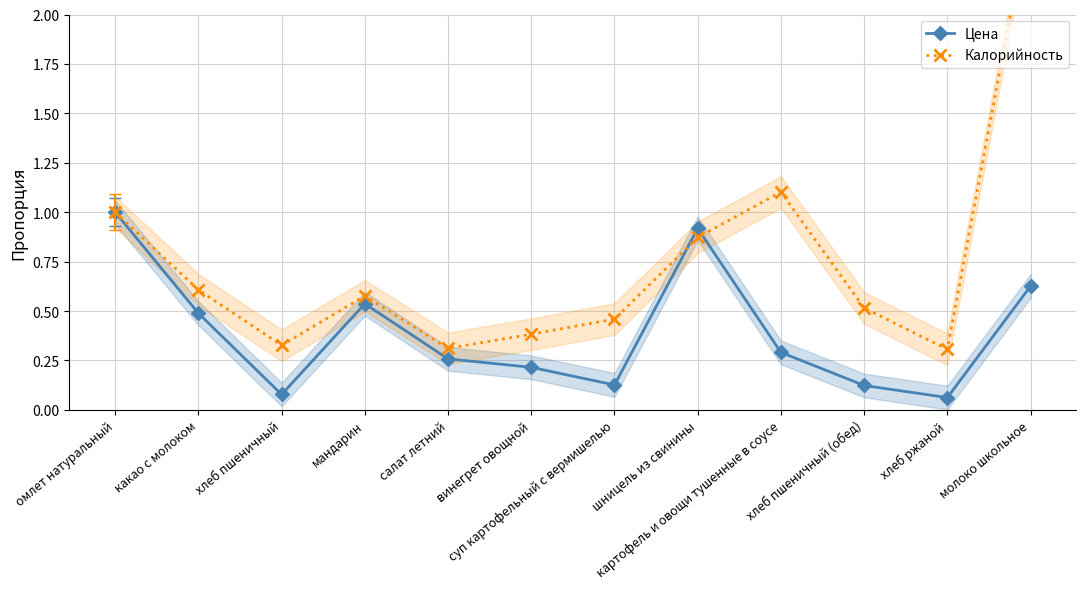

What is the difference between the maximum and minimum values in the Цена series?

0.9